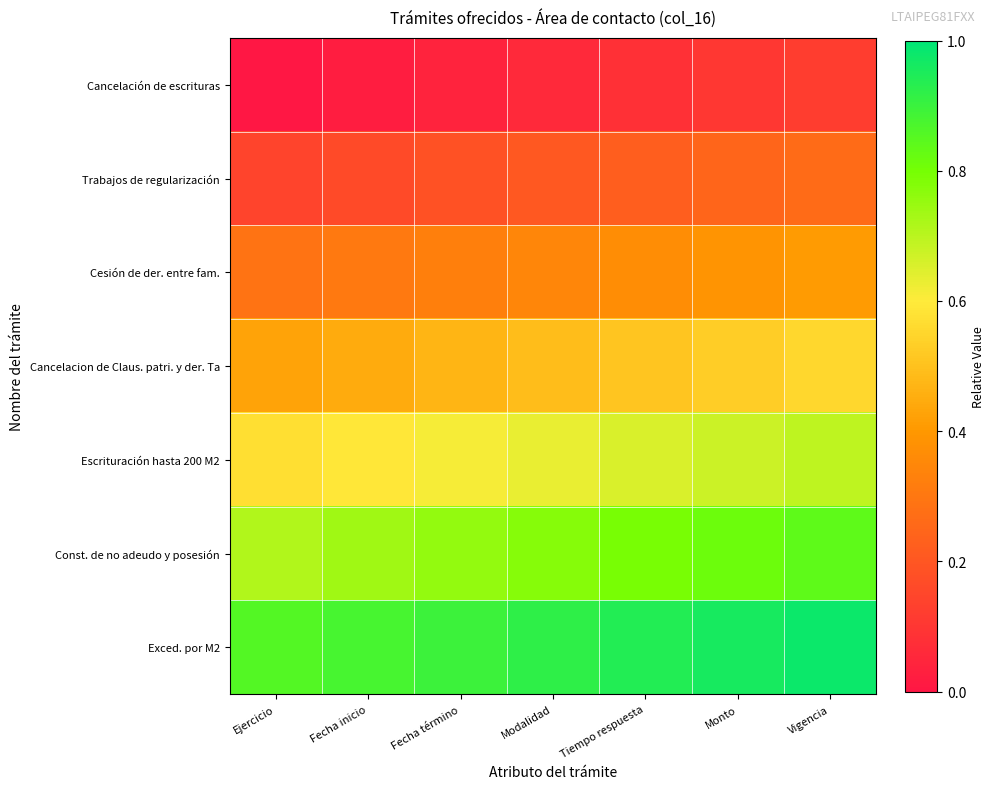

At how many categories does at least one series exceed 0?

7